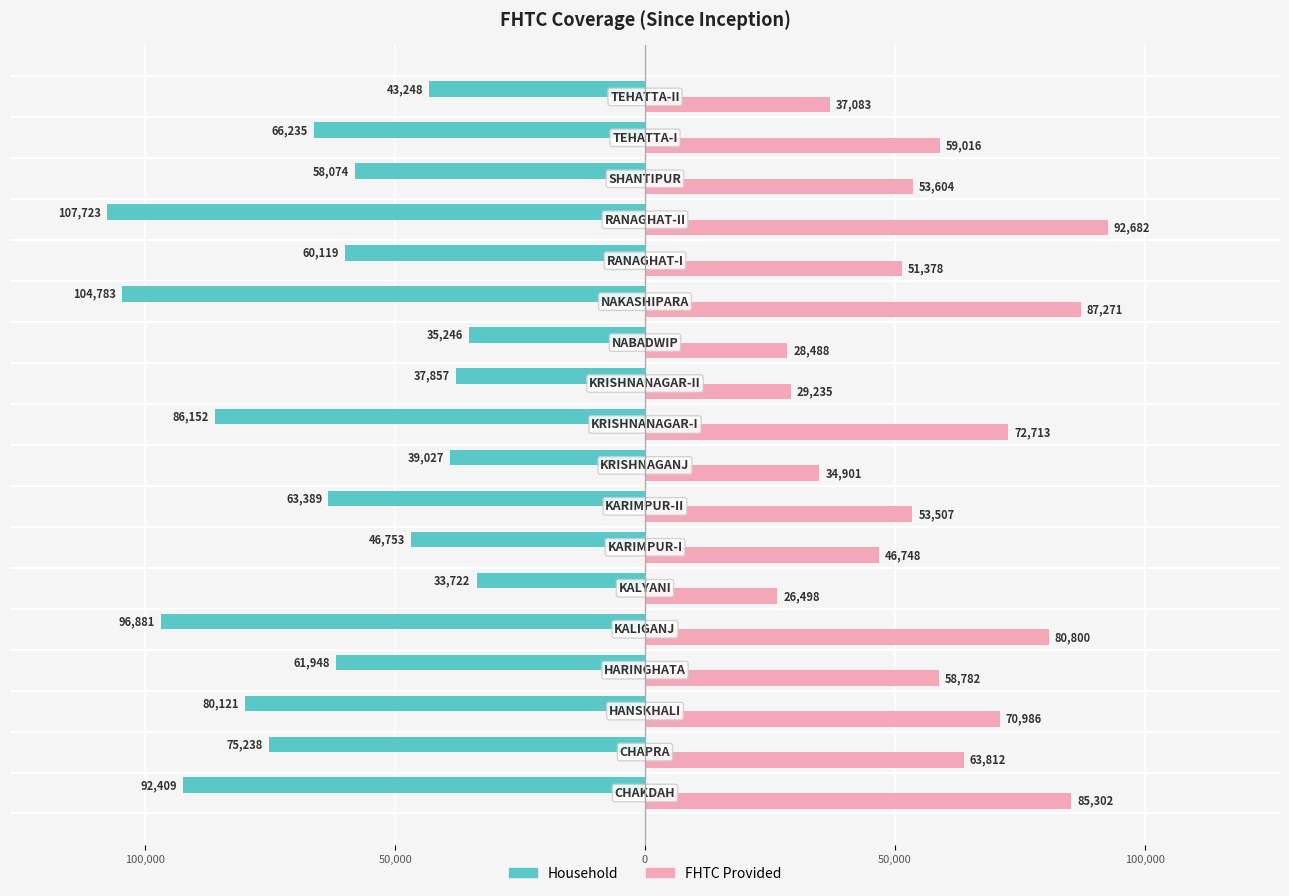

What are all the series names shown in the legend?

Household, FHTC Provided